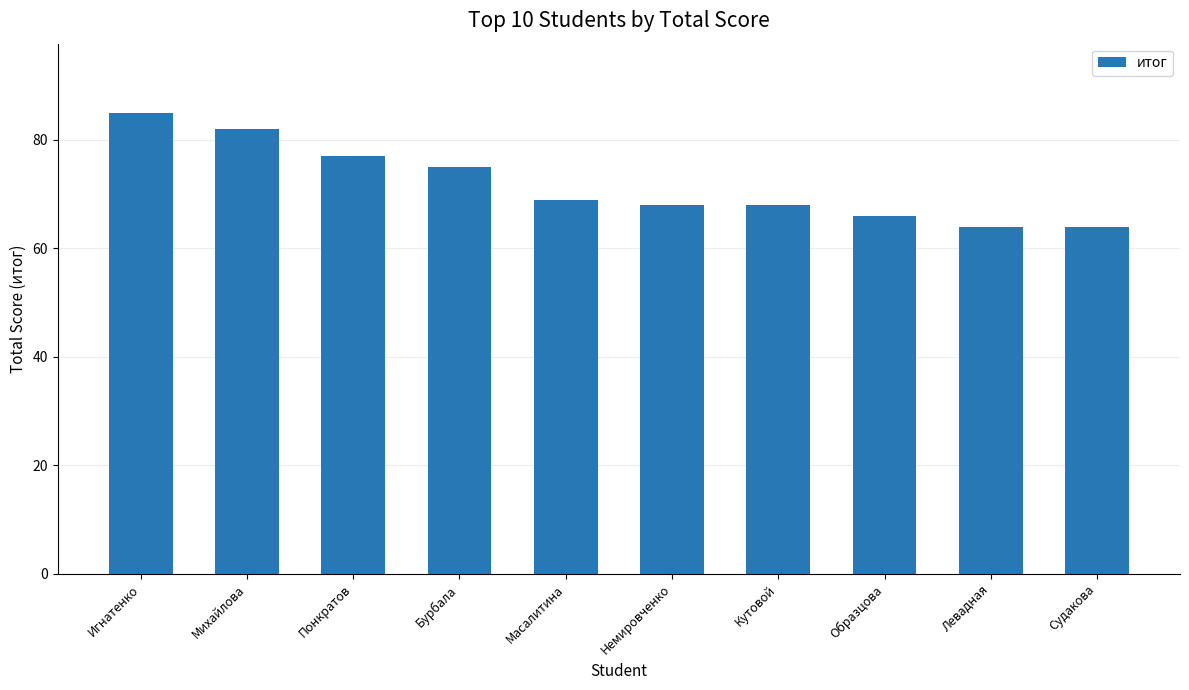

What is the change in value from Масалитина to Левадная?

-5